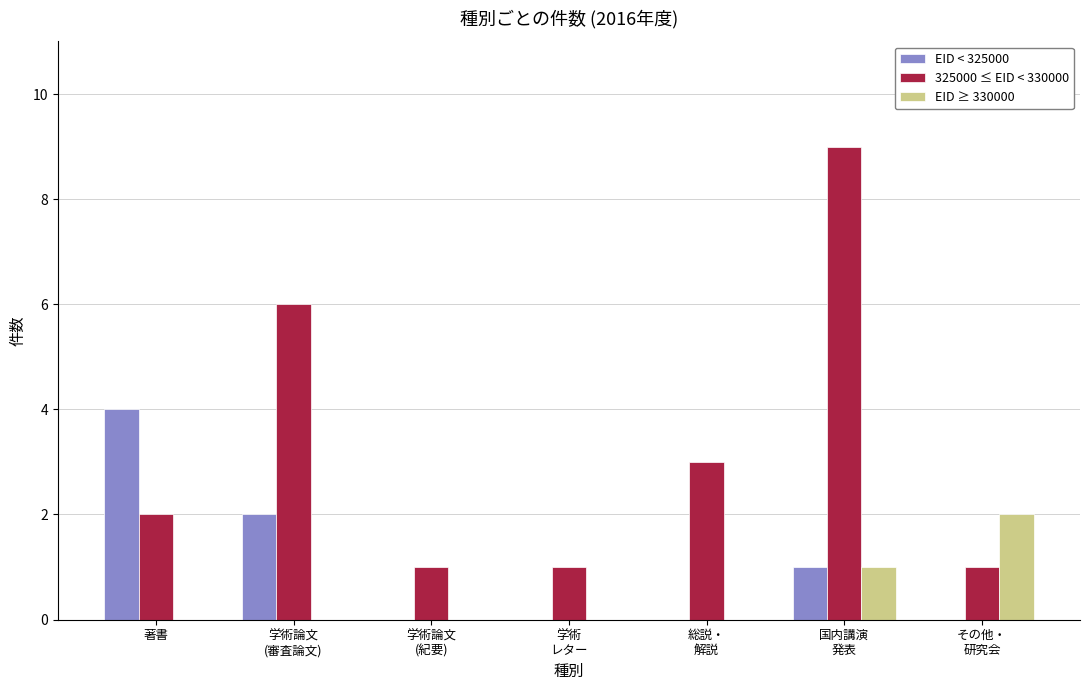

Reading right to left, list all the values displayed in this chart.

EID < 325000: その他・
研究会=0	国内講演
発表=1	総説・
解説=0	学術
レター=0	学術論文
(紀要)=0	学術論文
(審査論文)=2	著書=4
325000 ≤ EID < 330000: その他・
研究会=1	国内講演
発表=9	総説・
解説=3	学術
レター=1	学術論文
(紀要)=1	学術論文
(審査論文)=6	著書=2
EID ≥ 330000: その他・
研究会=2	国内講演
発表=1	総説・
解説=0	学術
レター=0	学術論文
(紀要)=0	学術論文
(審査論文)=0	著書=0